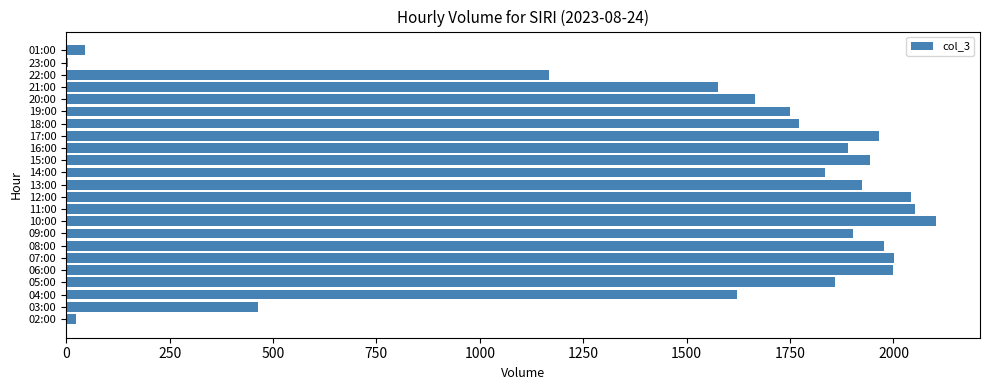

How many data points does each series have?

23